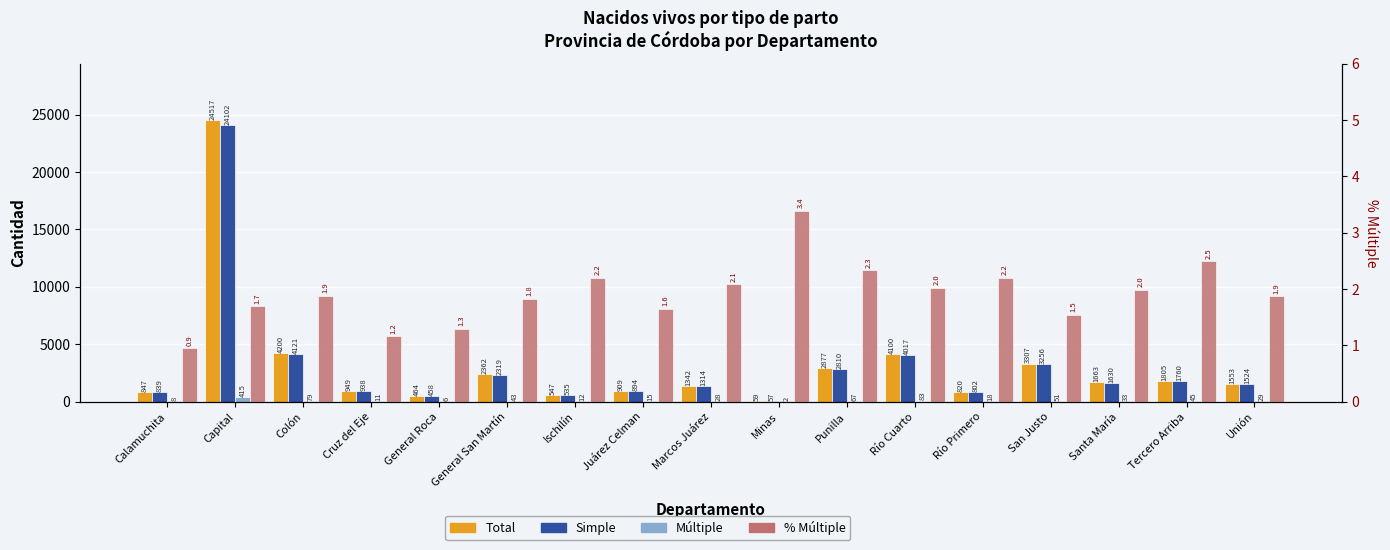

How many bars are there in total?

68